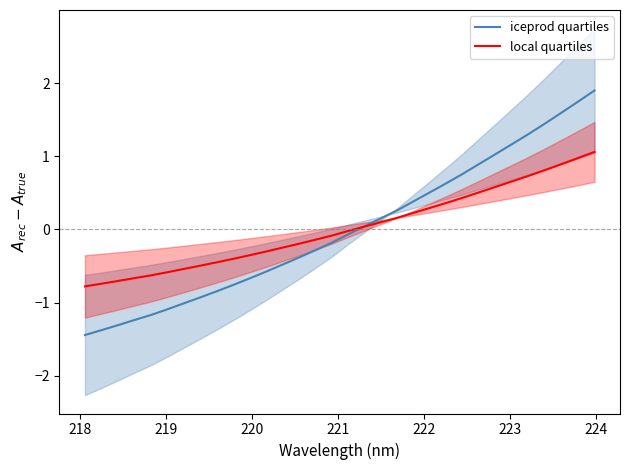

What is the highest value of the intensity series?

1.1